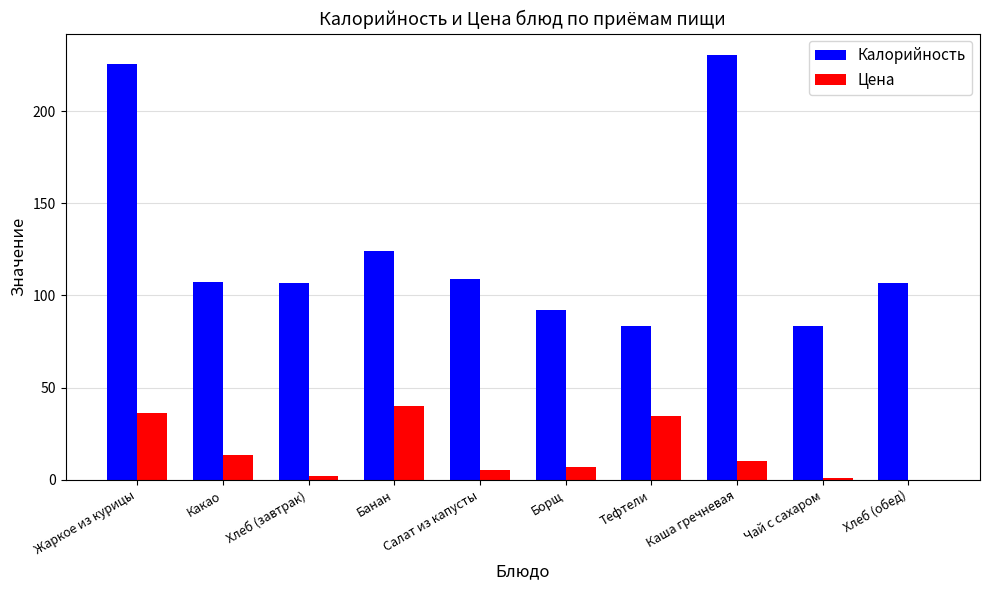

Where is Калорийность nearest to the value 157?

Банан